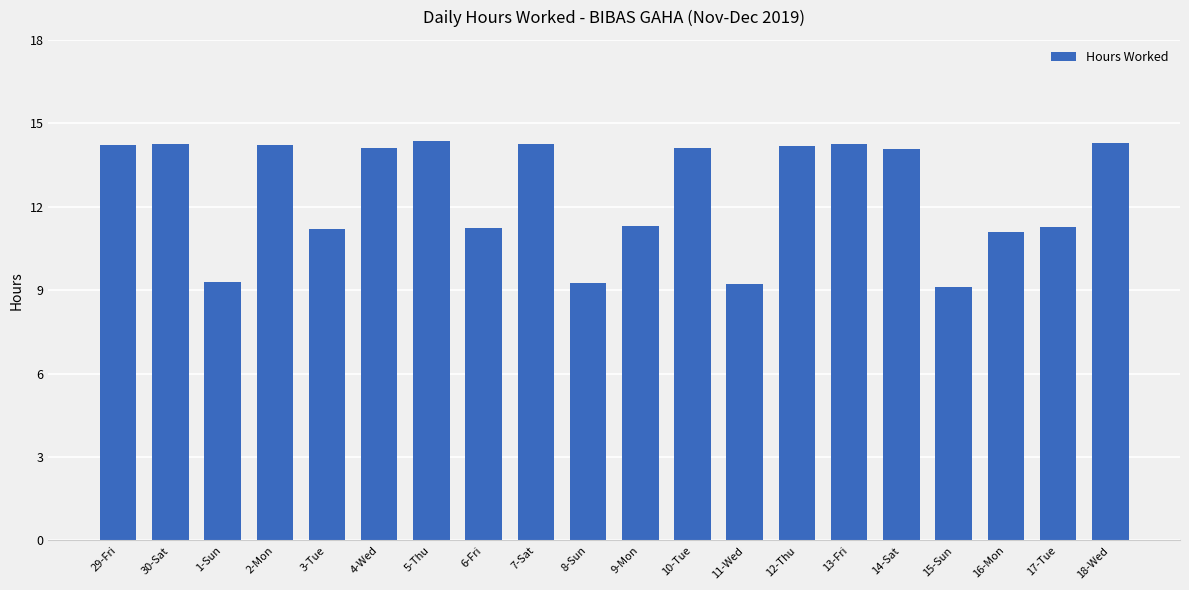

What is the difference between the second highest and minimum values?

5.2